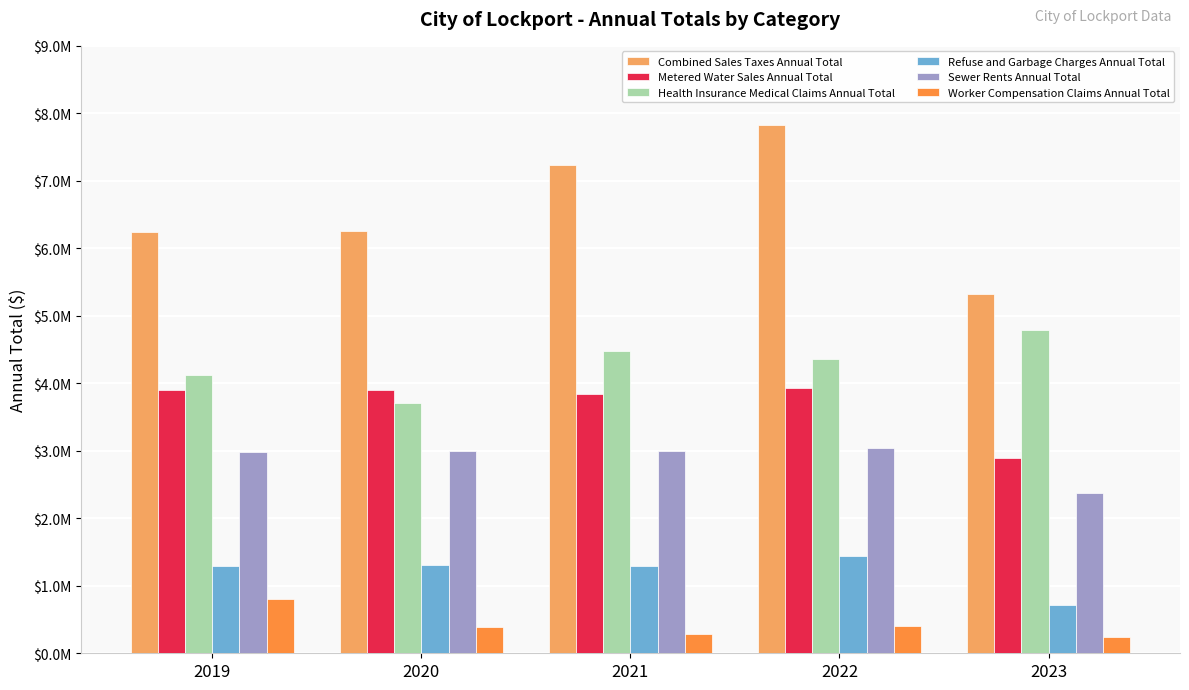

What is the value of the Refuse and Garbage Charges Annual Total bar at the 3rd from the left?

1298108.2